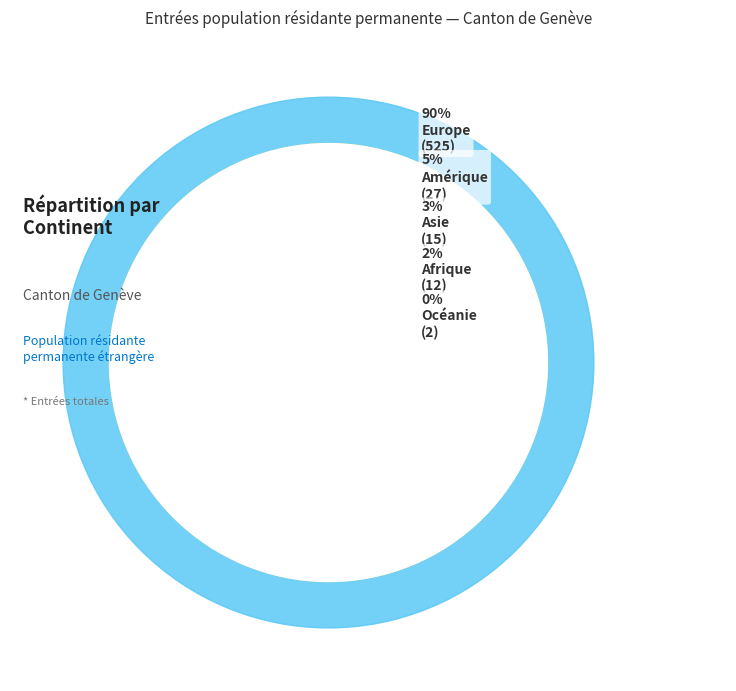

Does Amérique account for over 50% of the chart?

No